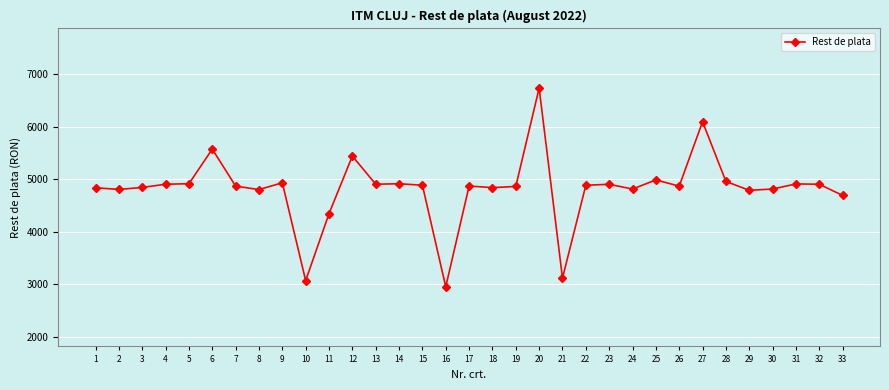

What is the difference between the maximum and minimum values?

3774